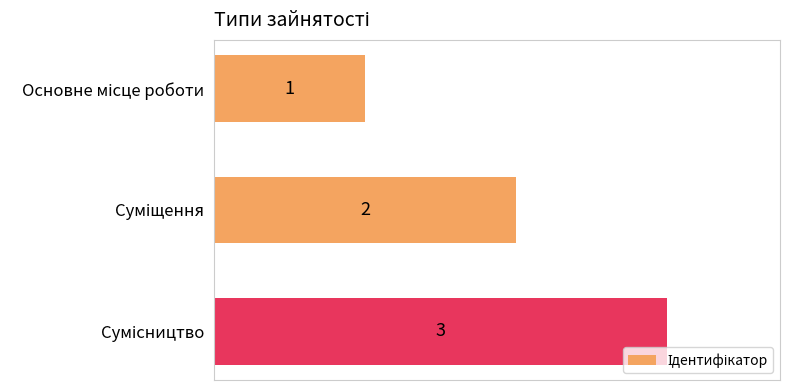

What is the maximum value shown in the chart?

3